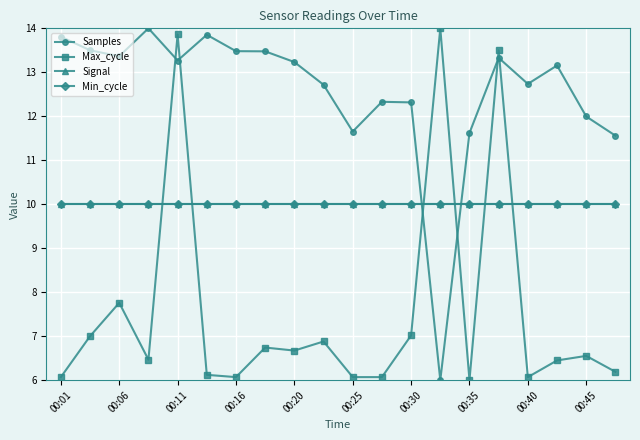

At how many categories does at least one series exceed 13?

12